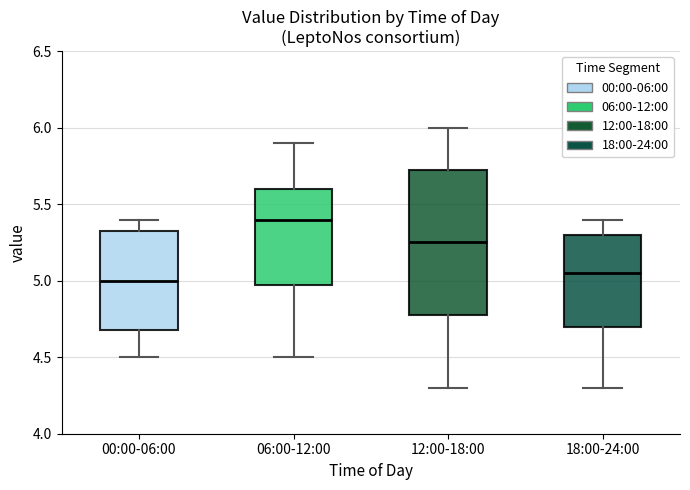

Reading left to right, read every box against the y-axis: the position of its median line, the range the box covers, and the ends of its whiskers. The values are not printed on the chart, so give them approximately, as read against the axis.

00:00-06:00: median 5.00, box 4.70 to 5.35, whiskers 4.50 to 5.40
06:00-12:00: median 5.40, box 5.00 to 5.60, whiskers 4.50 to 5.90
12:00-18:00: median 5.25, box 4.80 to 5.75, whiskers 4.30 to 6.00
18:00-24:00: median 5.05, box 4.70 to 5.30, whiskers 4.30 to 5.40